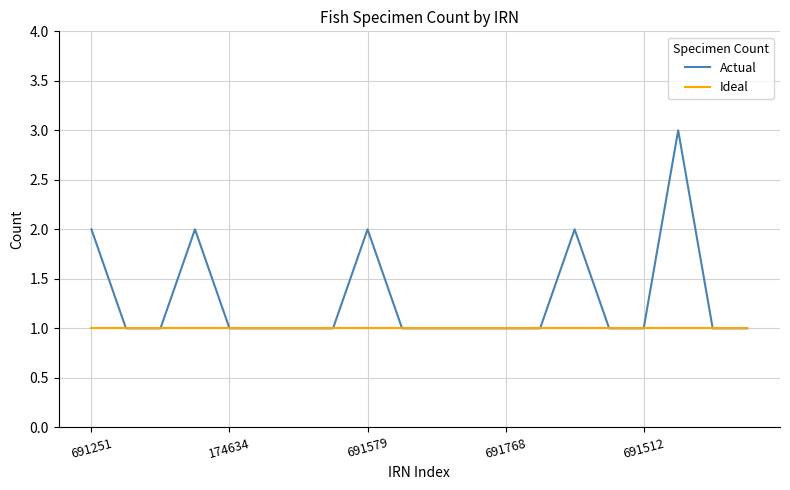

Reading right to left, list all the values displayed in this chart.

Actual: 1	1	3	1	1	2	1	1	1	1	1	2	1	1	1	1	2	1	1	2
Ideal: 1	1	1	1	1	1	1	1	1	1	1	1	1	1	1	1	1	1	1	1